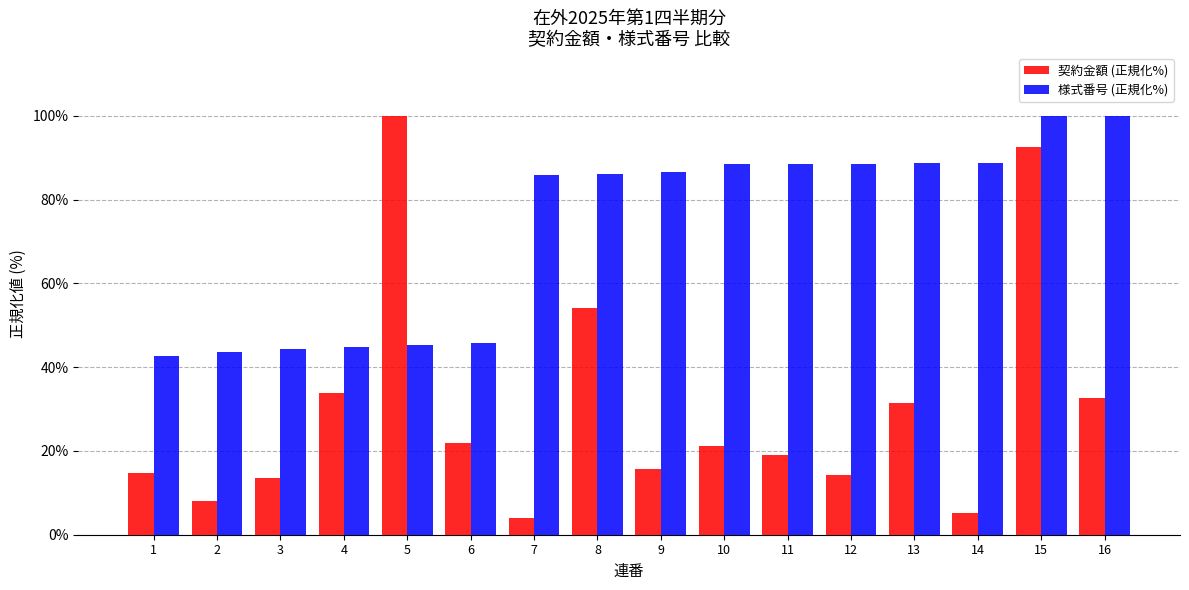

What is the maximum value shown in the chart?

100.0